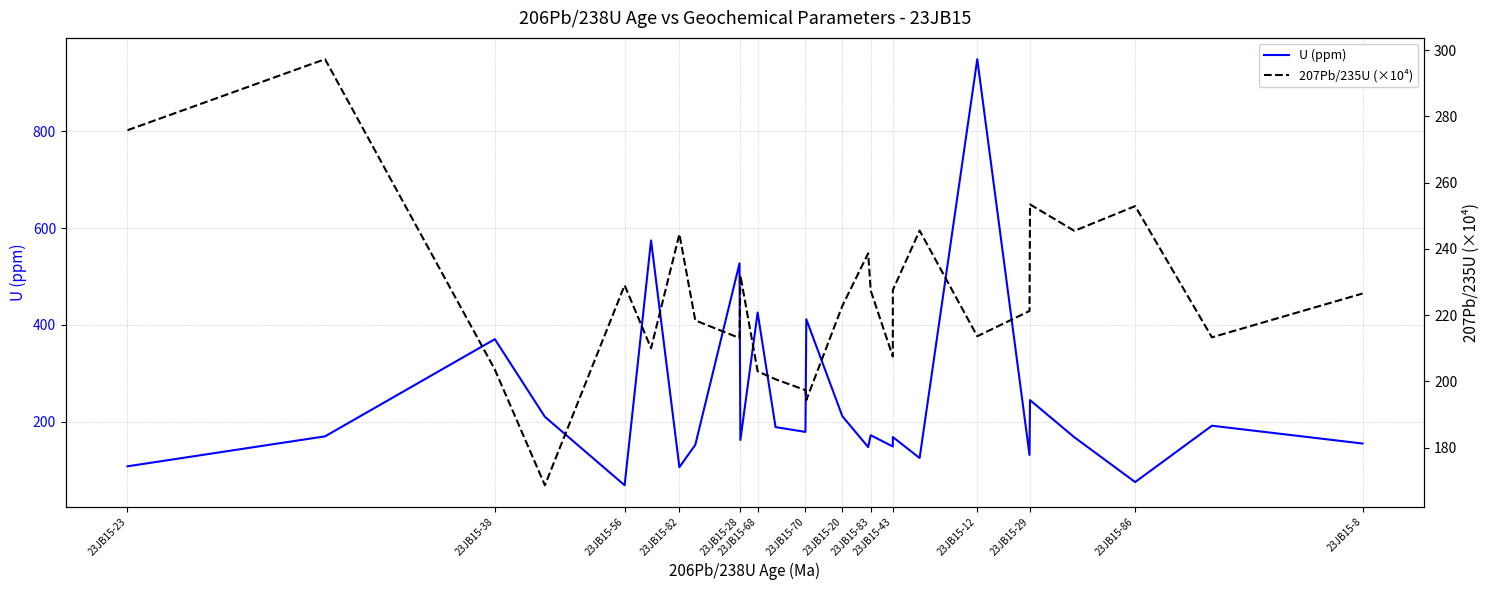

How many interior local valleys does the 207Pb/235U (×10⁴) series have?

8